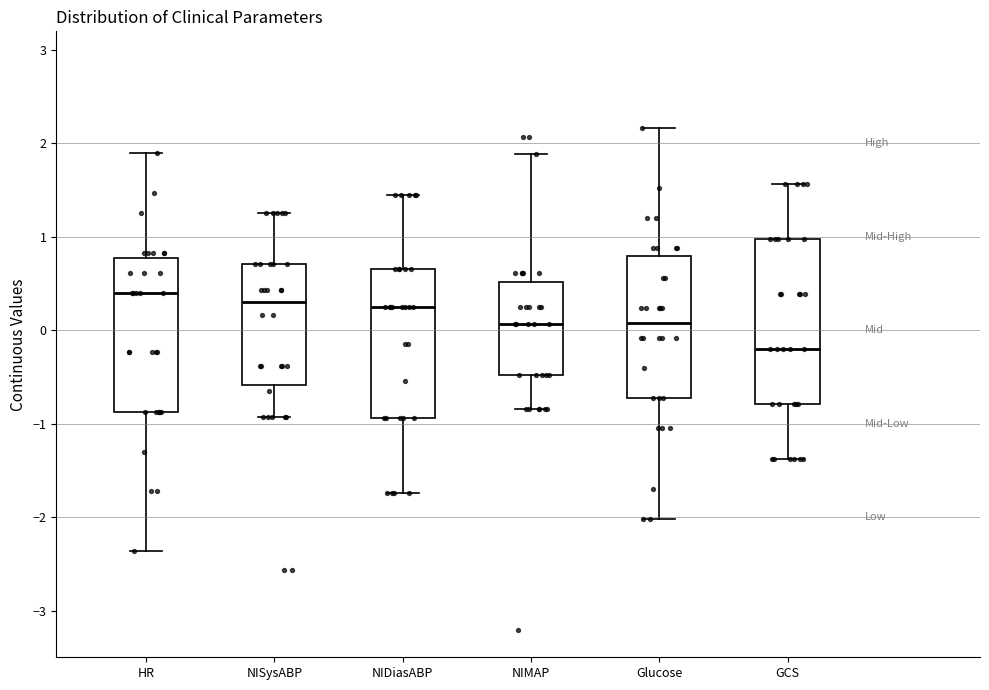

Reading left to right, transcribe this box plot: for each box, give where its median line is, the range the box spans, and where its two whiskers end, as read against the y-axis. The values are not printed on the chart, so give them approximately, as read against the axis.

HR: median 0.4, box -0.9 to 0.8, whiskers -2.4 to 1.9
NISysABP: median 0.3, box -0.6 to 0.7, whiskers -0.9 to 1.3
NIDiasABP: median 0.3, box -0.9 to 0.7, whiskers -1.7 to 1.4
NIMAP: median 0.1, box -0.5 to 0.5, whiskers -0.8 to 1.9
Glucose: median 0.1, box -0.7 to 0.8, whiskers -2.0 to 2.2
GCS: median -0.2, box -0.8 to 1.0, whiskers -1.4 to 1.6